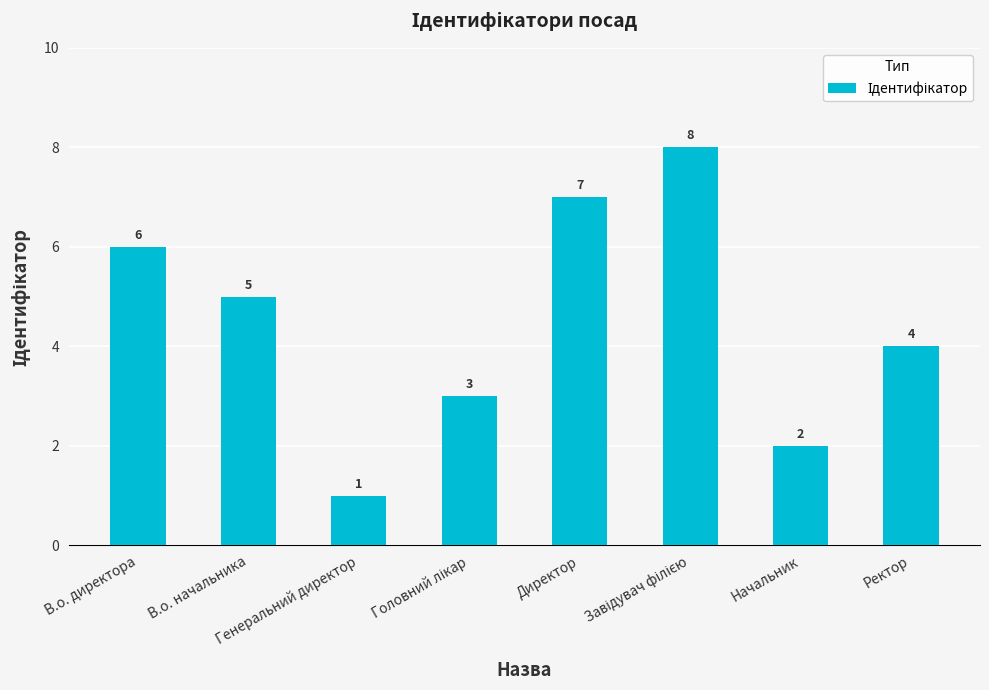

At which label does the data first exceed 5?

В.о. директора